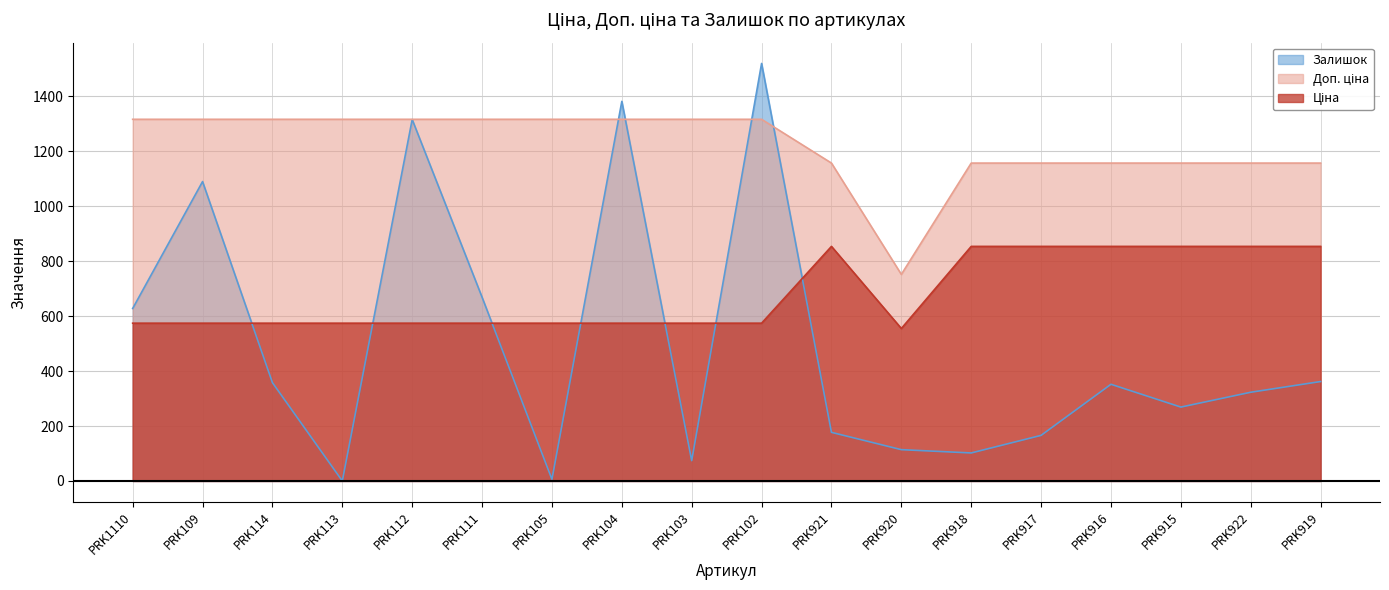

Rank the series at PRK109 from highest to lowest value.

Доп. ціна, Залишок, Ціна